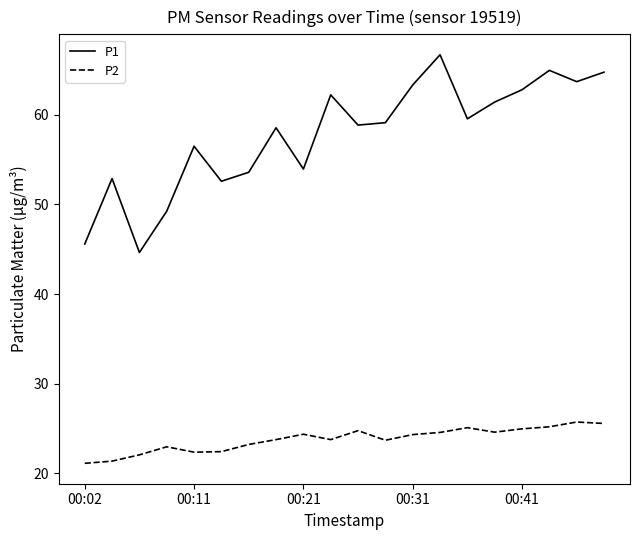

True or false: P1 and P2 cross at least once.

False